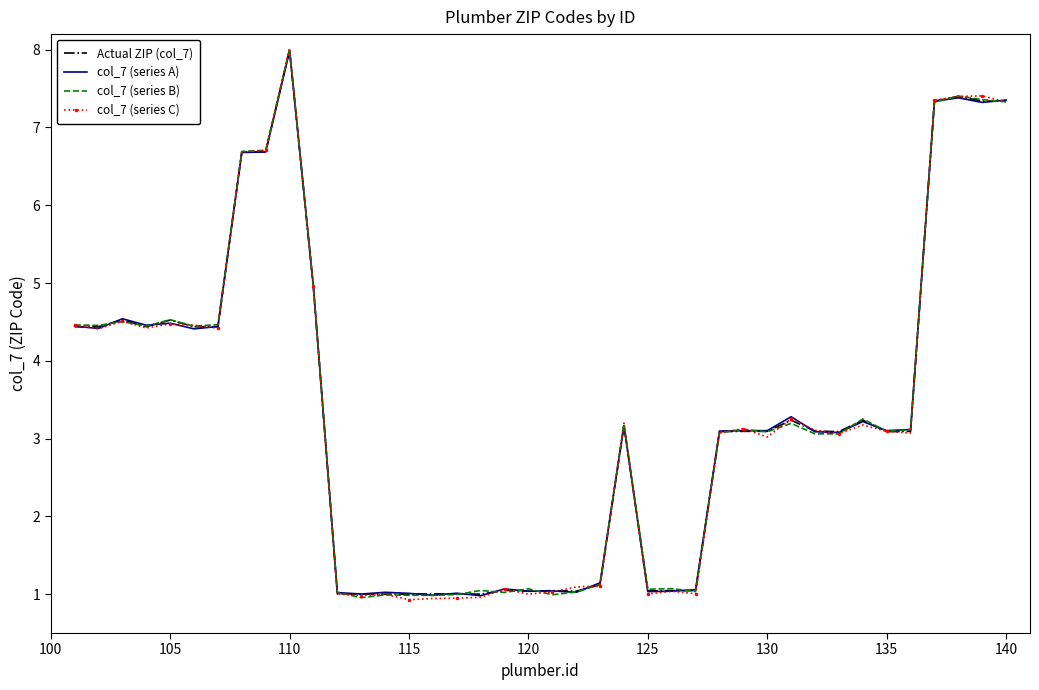

True or false: col_7 (series C) has more than 1 points higher than both neighbors.

True